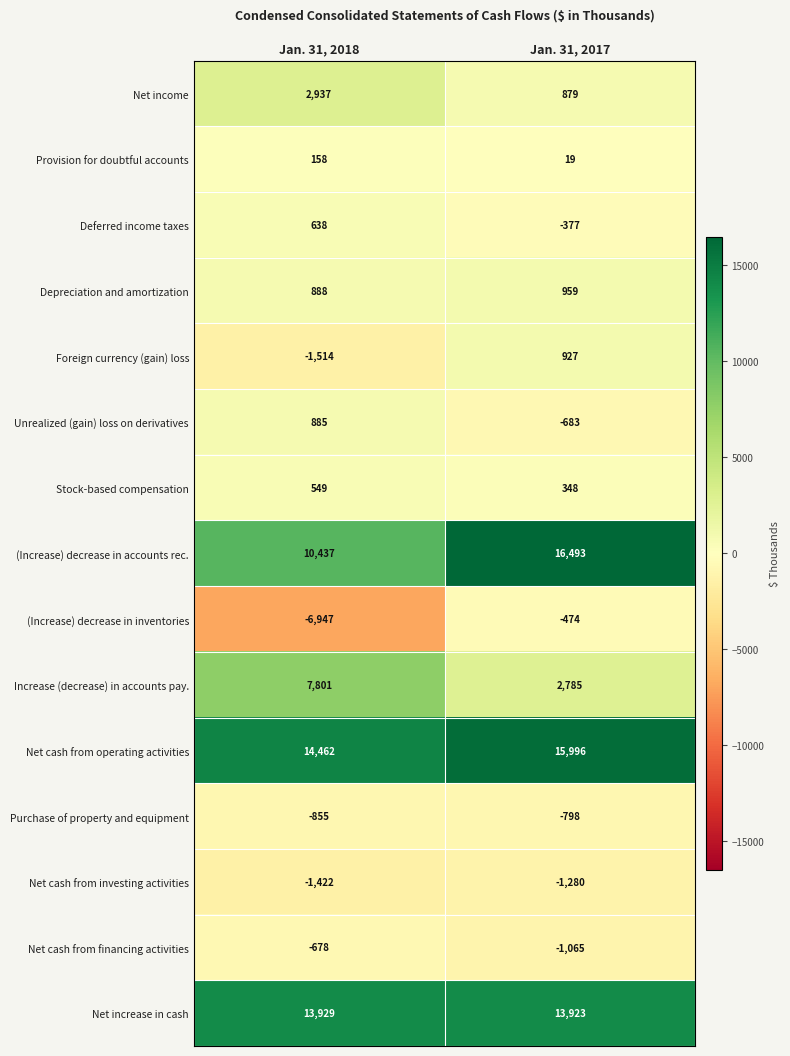

List the series in order of their peak value, lowest first.

Net cash from investing activities, Purchase of property and equipment, Net cash from financing activities, (Increase) decrease in inventories, Provision for doubtful accounts, Stock-based compensation, Deferred income taxes, Unrealized (gain) loss on derivatives, Foreign currency (gain) loss, Depreciation and amortization, Net income, Increase (decrease) in accounts pay., Net increase in cash, Net cash from operating activities, (Increase) decrease in accounts rec.